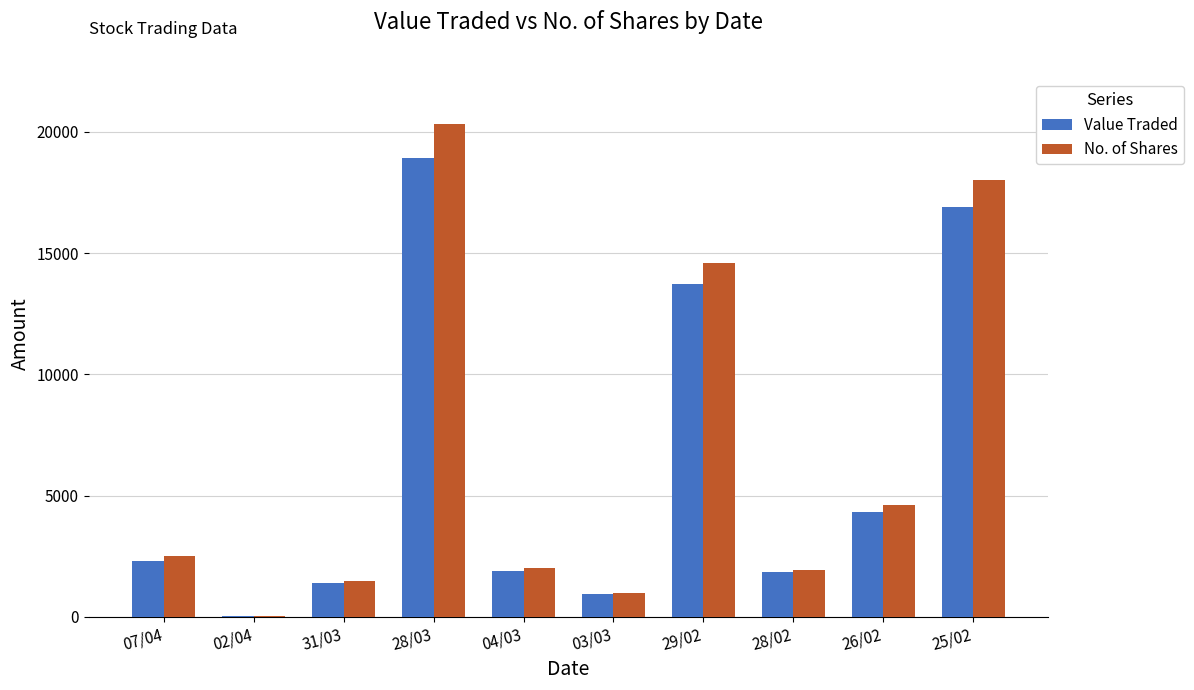

Between 02/04 and 31/03, which series saw the biggest shift?

No. of Shares